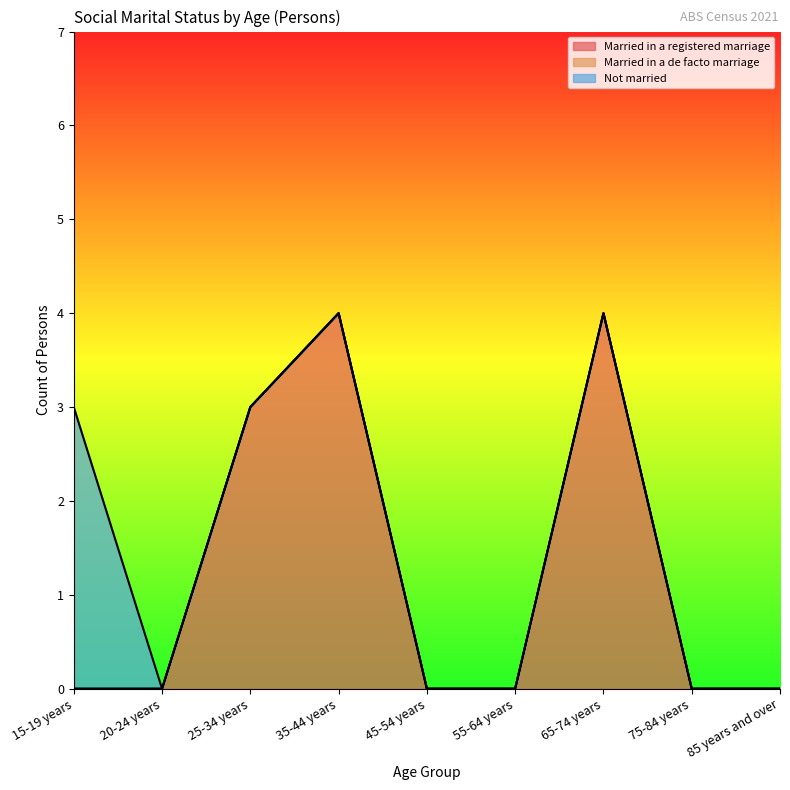

How many values in Married in a registered marriage are above zero?

3